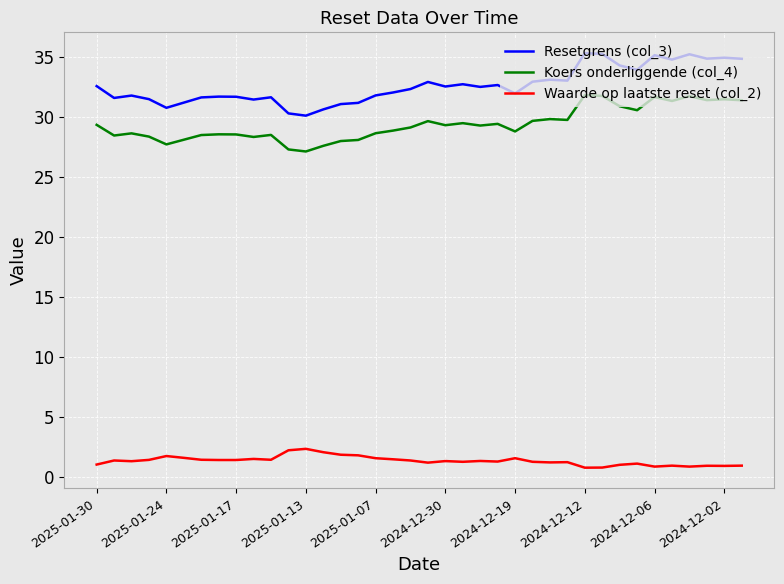

True or false: Resetgrens (col_3) and Waarde op laatste reset (col_2) intersect in this chart.

False